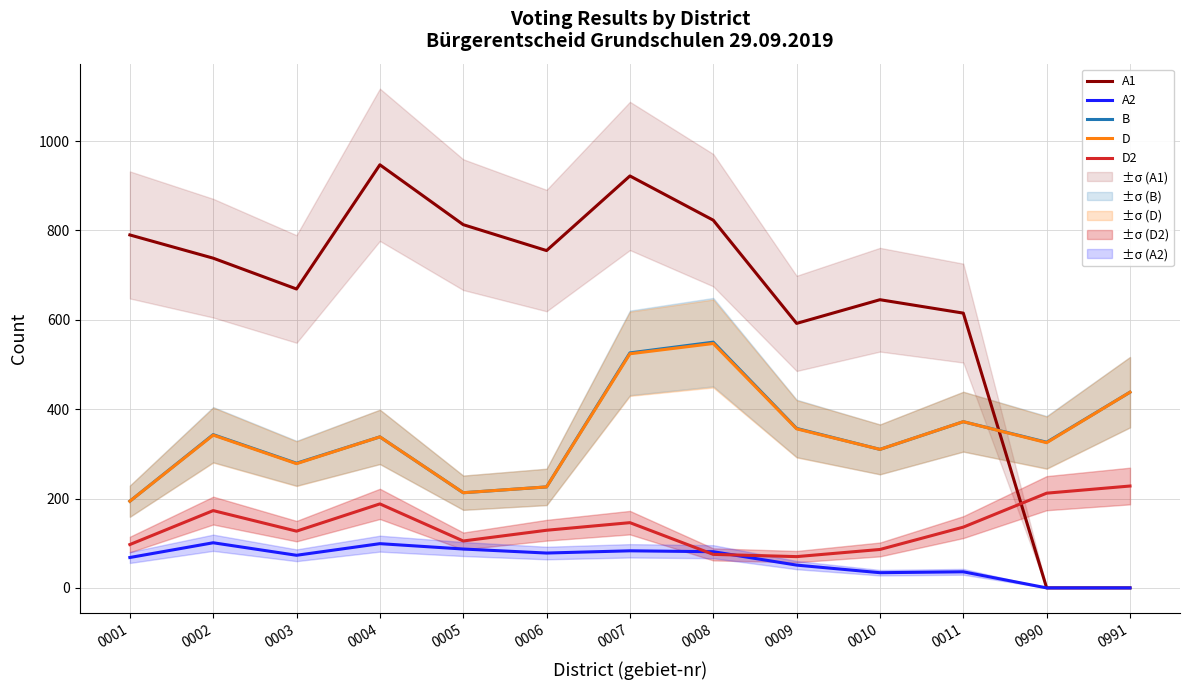

What is the value of the B point at the 8th from the left?

550